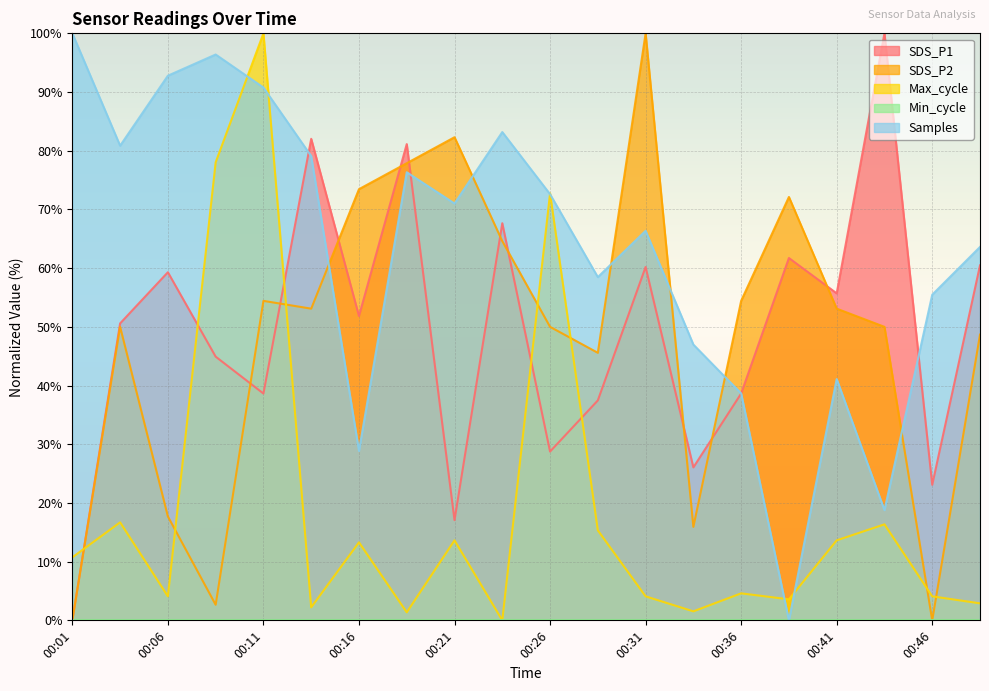

What is the total value across all series at 00:38?

137.4